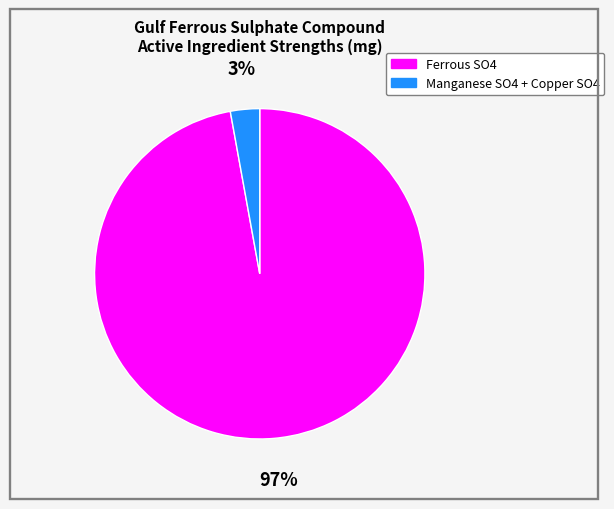

Does Ferrous SO4 account for over 50% of the chart?

Yes